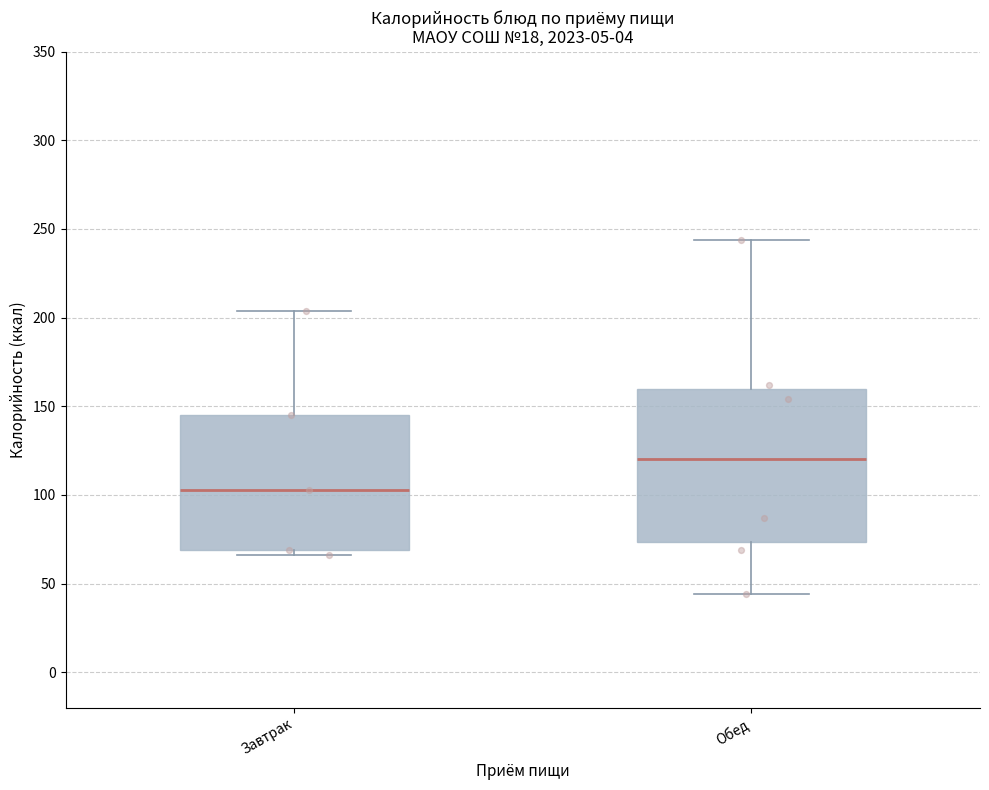

Which box's median line is the highest?

Обед